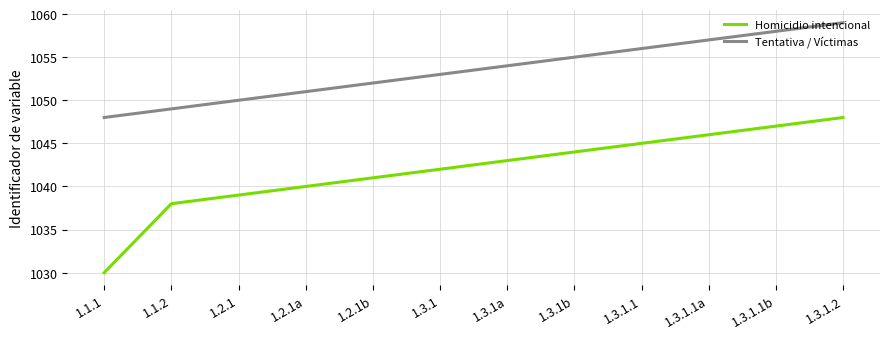

What is the highest value of the Tentativa / Víctimas series?

1059